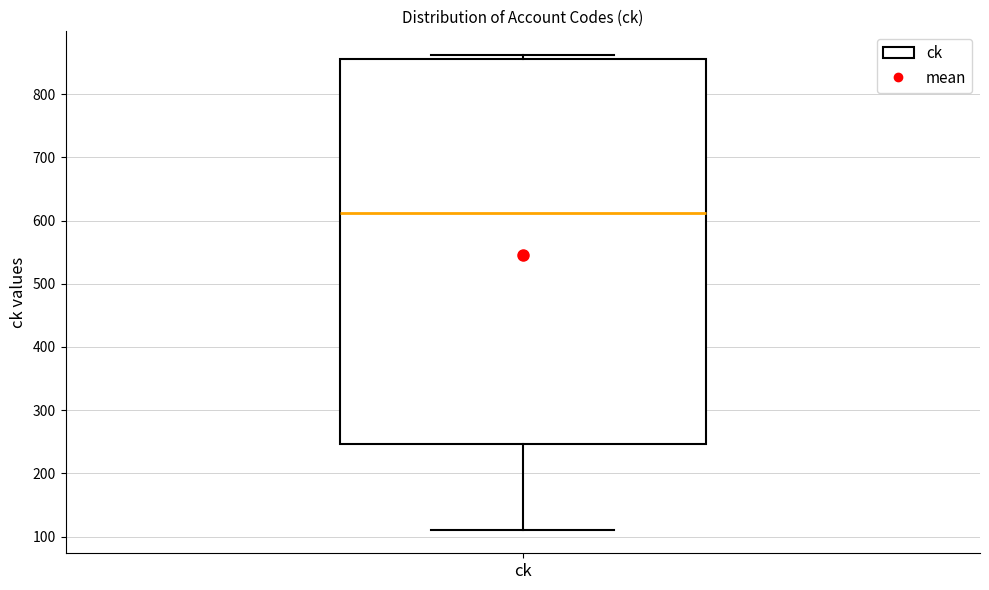

Where does the lower whisker of the box for ck end on the y-axis? The values are not printed on the chart, so give them approximately, as read against the axis.

110